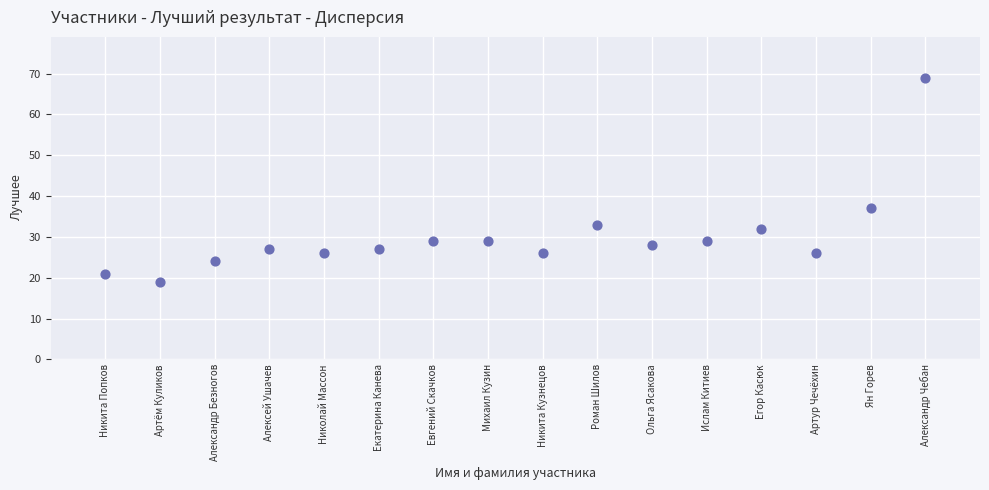

What Y value in the scatter plot is closest to 44?

37